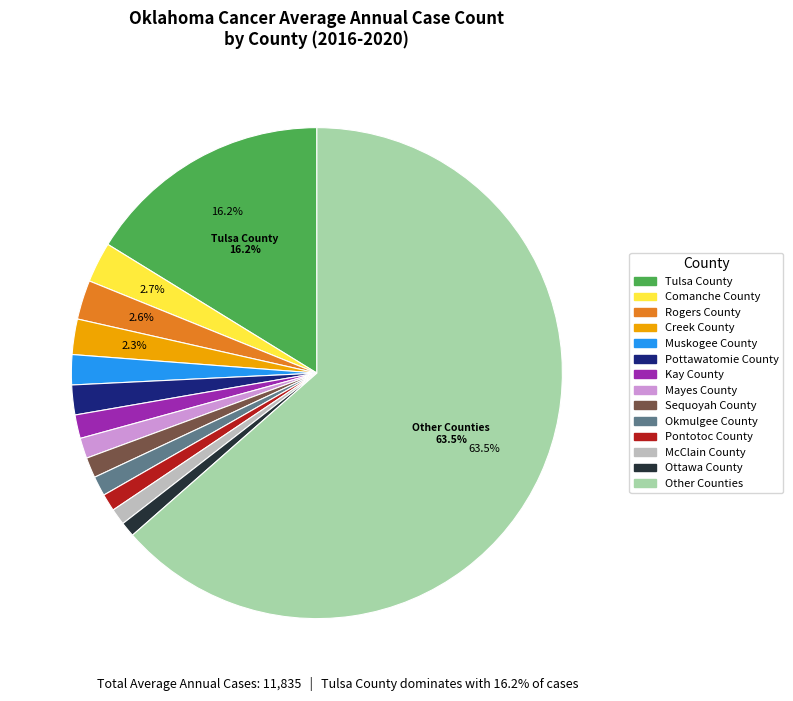

Which category has the biggest portion of the pie?

Other Counties